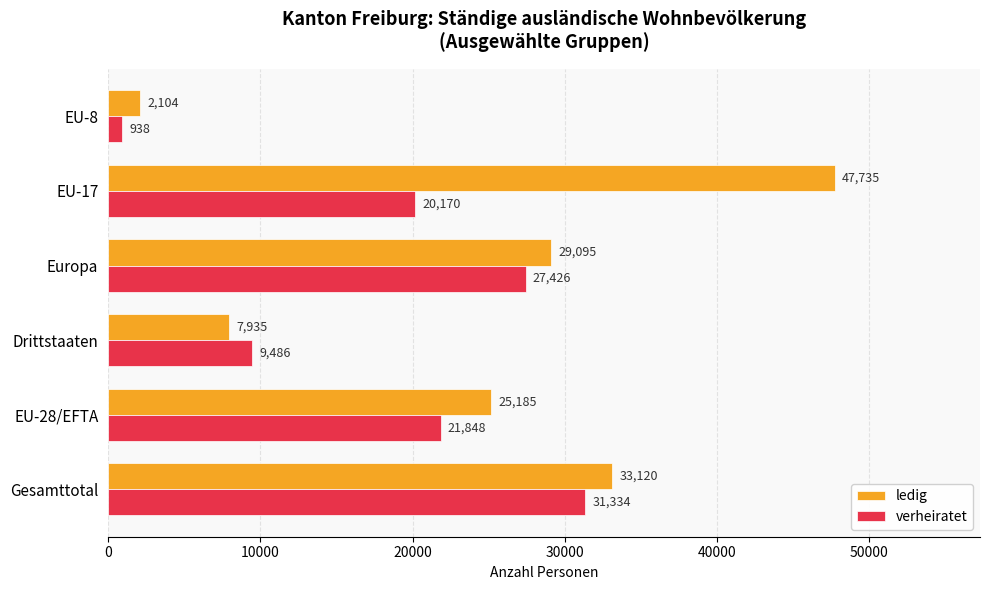

Rank the categories by ledig value from highest to lowest.

EU-17, Gesamttotal, Europa, EU-28/EFTA, Drittstaaten, EU-8